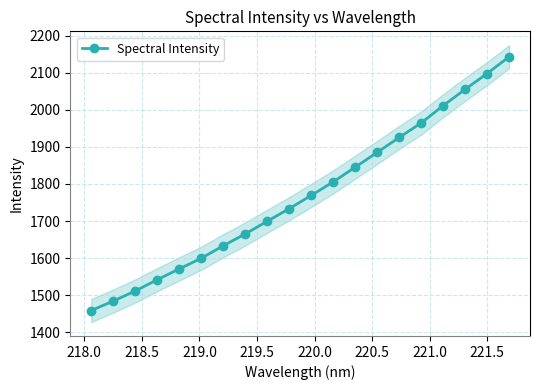

What is the average value?

1770.1